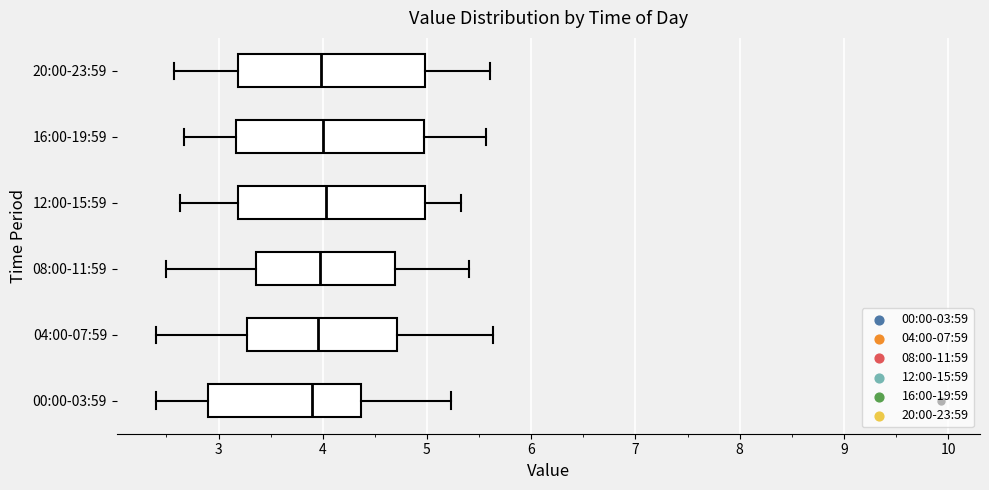

Where does the left whisker of the box for 20:00-23:59 end on the x-axis? The values are not printed on the chart, so give them approximately, as read against the axis.

2.6